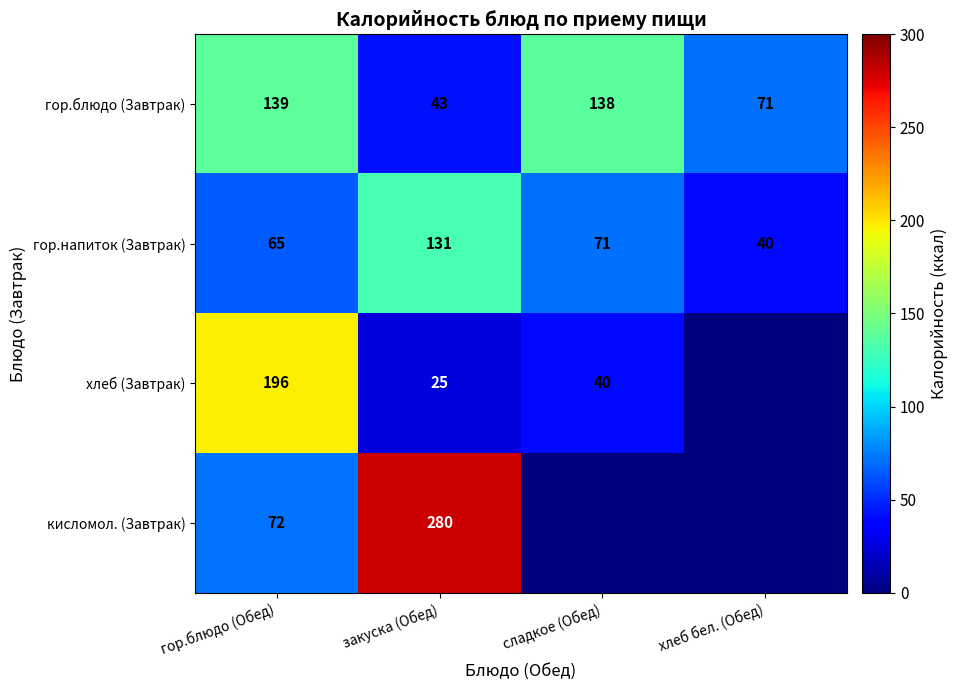

Which label corresponds to the smallest value in the chart?

хлеб бел. (Обед)